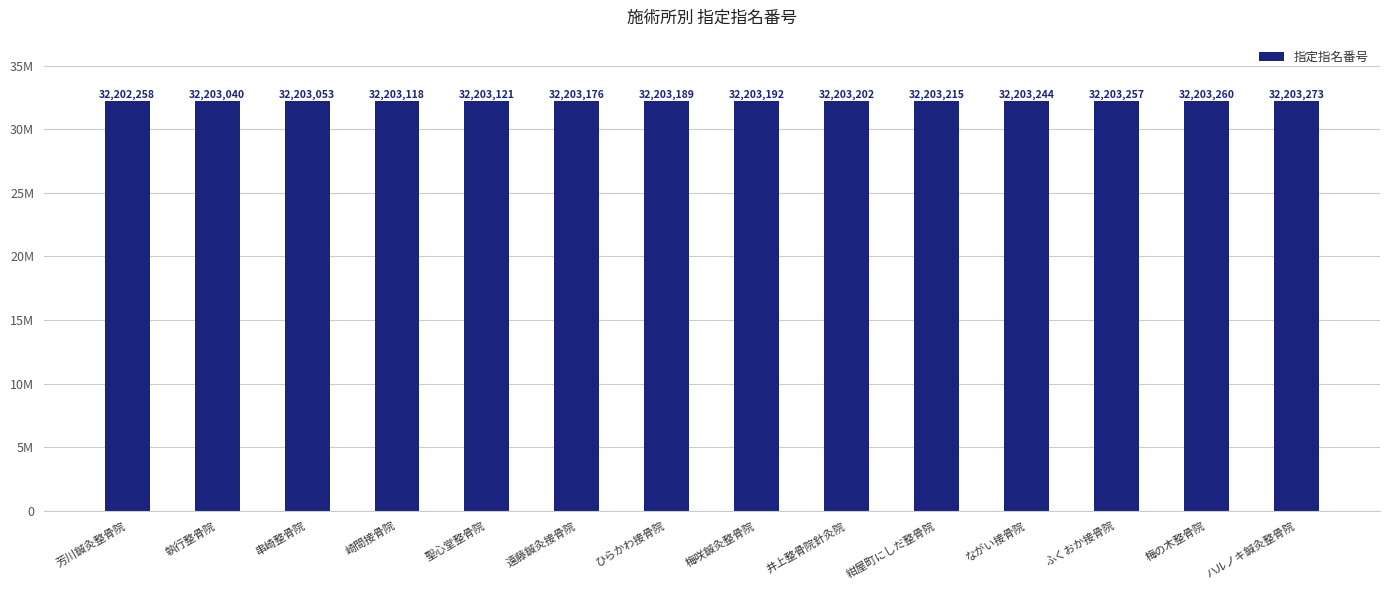

Are the bars horizontal?

No